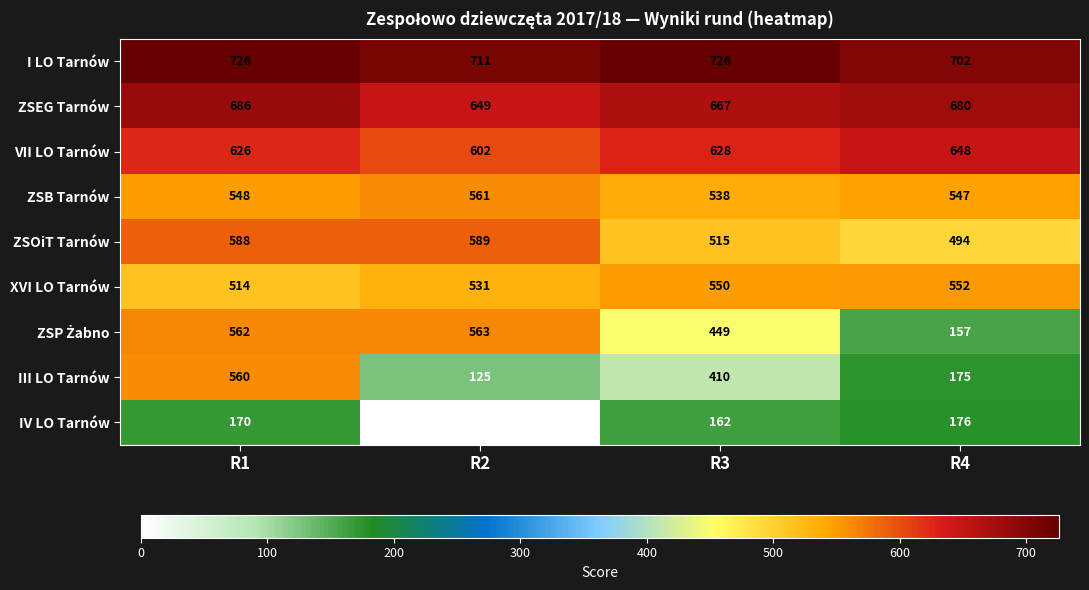

What is the average value of the I LO Tarnów series?

716